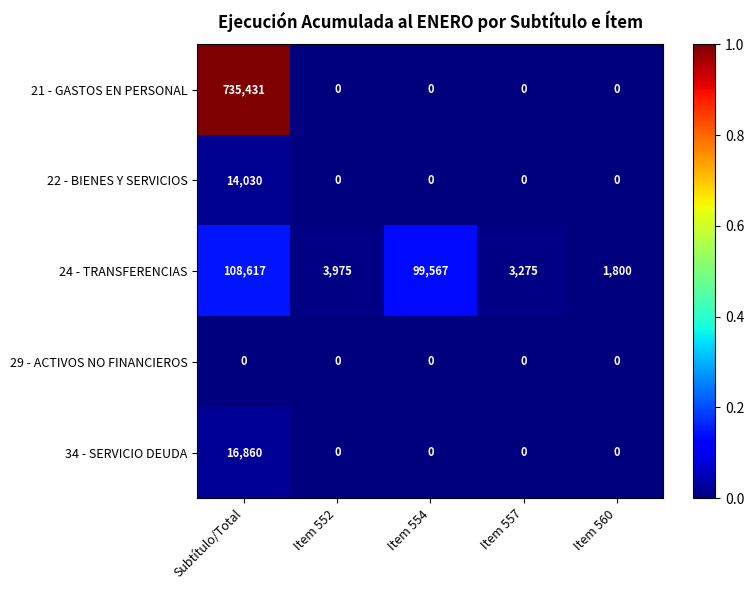

Reading left to right, what are all the values shown in this chart?

21 - GASTOS EN PERSONAL: Subtítulo/Total=735431	Item 552=0	Item 554=0	Item 557=0	Item 560=0
22 - BIENES Y SERVICIOS: Subtítulo/Total=14030	Item 552=0	Item 554=0	Item 557=0	Item 560=0
24 - TRANSFERENCIAS: Subtítulo/Total=108617	Item 552=3975	Item 554=99567	Item 557=3275	Item 560=1800
29 - ACTIVOS NO FINANCIEROS: Subtítulo/Total=0	Item 552=0	Item 554=0	Item 557=0	Item 560=0
34 - SERVICIO DEUDA: Subtítulo/Total=16860	Item 552=0	Item 554=0	Item 557=0	Item 560=0